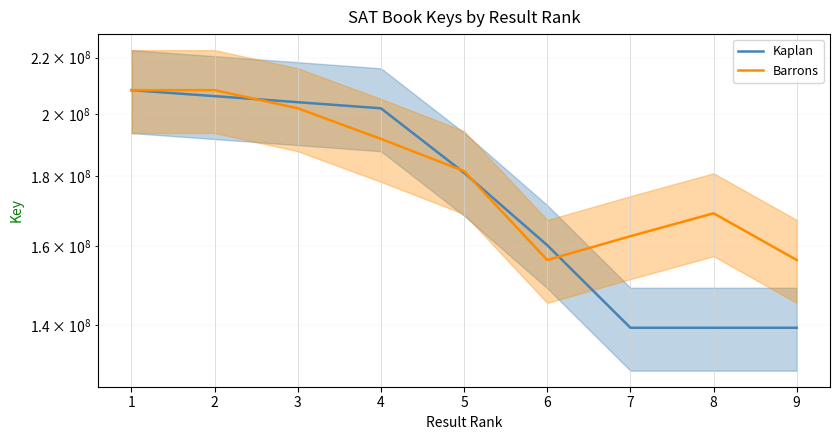

Is the value of Kaplan at 8 greater than the value of Barrons at 9?

No